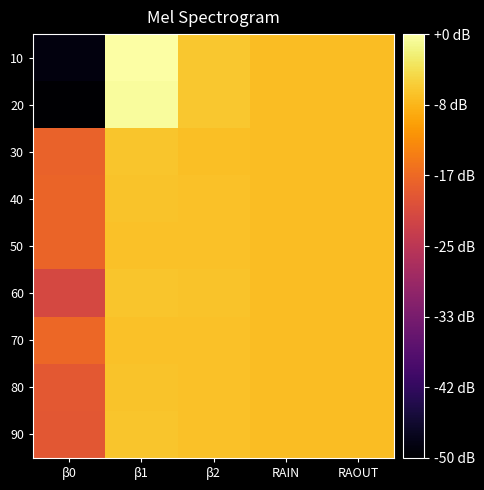

Which has a higher value, RAOUT or β0?

RAOUT